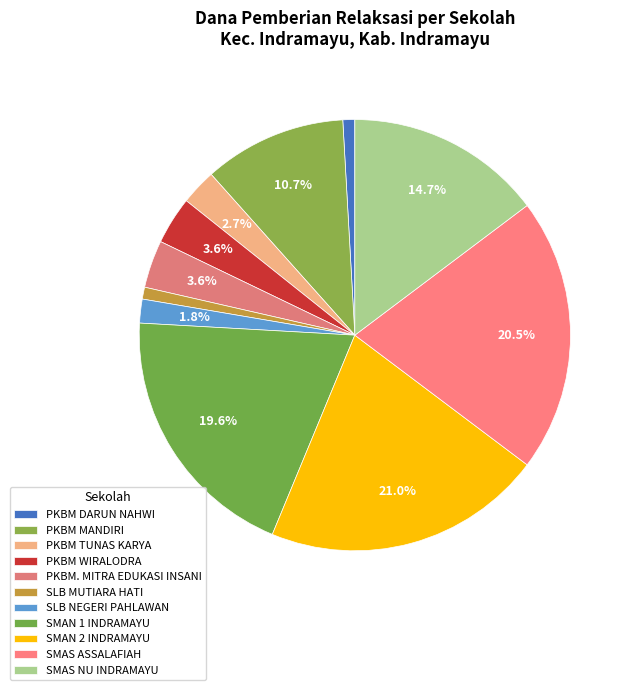

Is PKBM MANDIRI the majority of the pie?

No